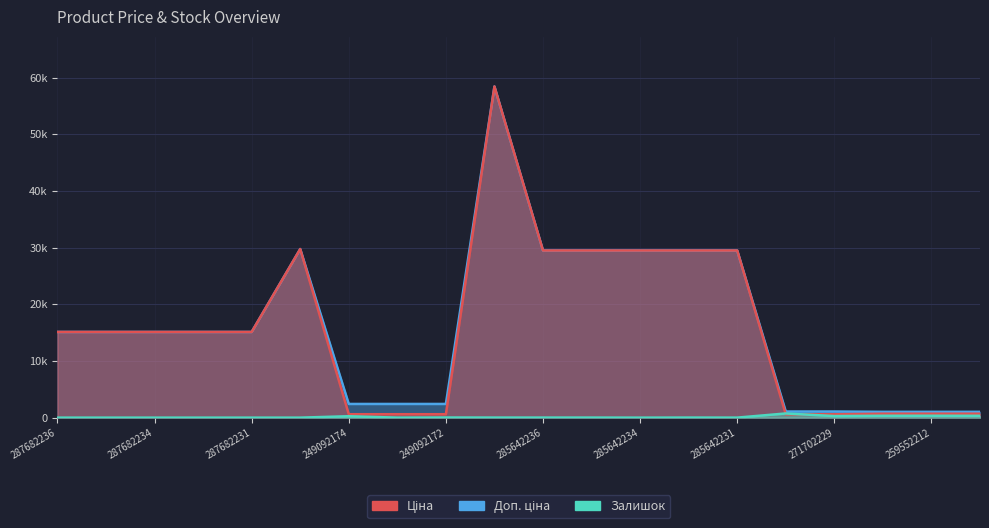

True or false: Доп. ціна and Залишок intersect in this chart.

False